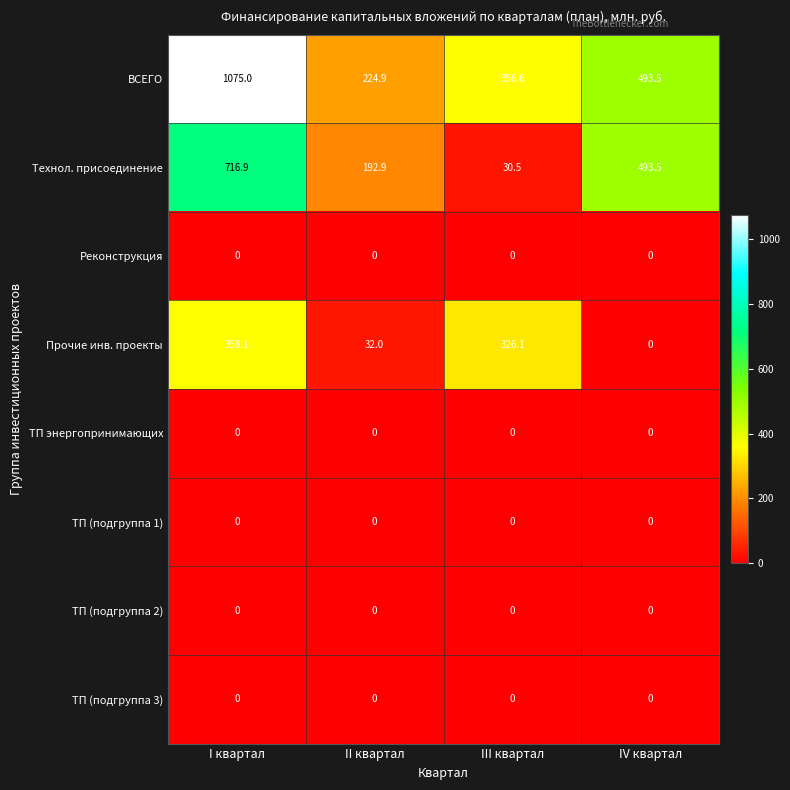

The value of ТП (подгруппа 3) at III квартал is 0.0. True or false?

True